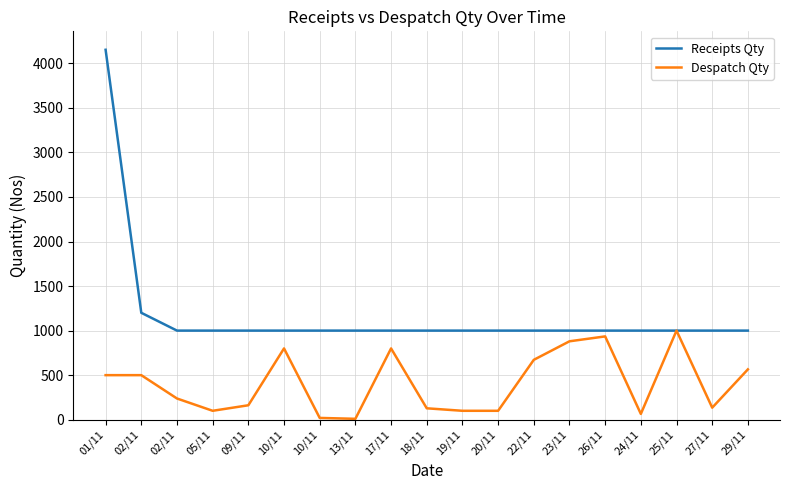

Between 10/11 and 05/11, which is larger?

10/11